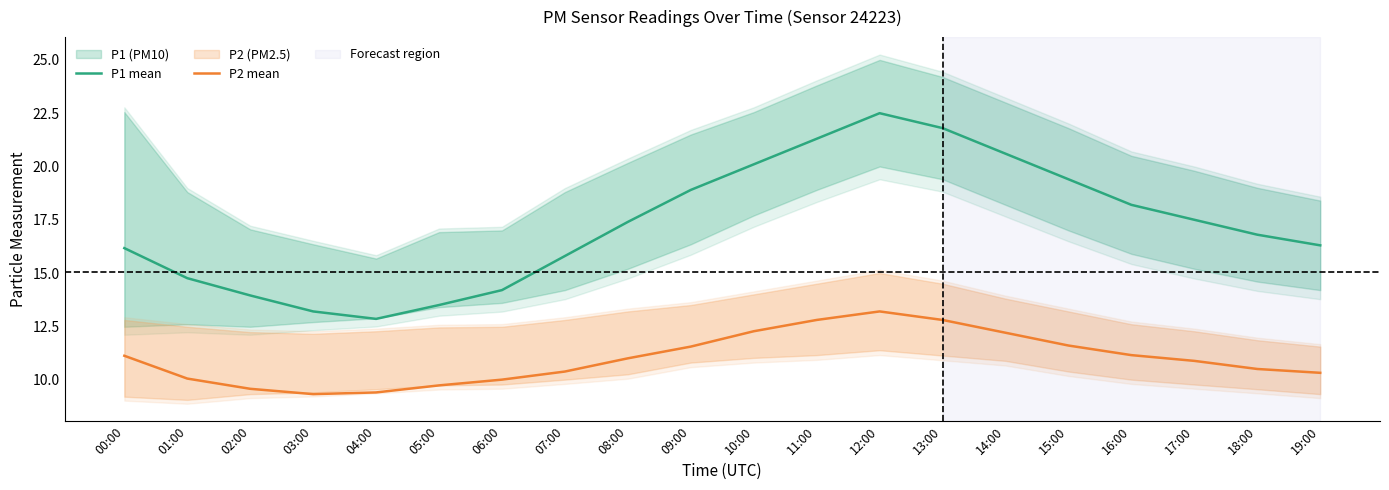

Which series changed the most between 12:00 and 16:00?

P1 mean